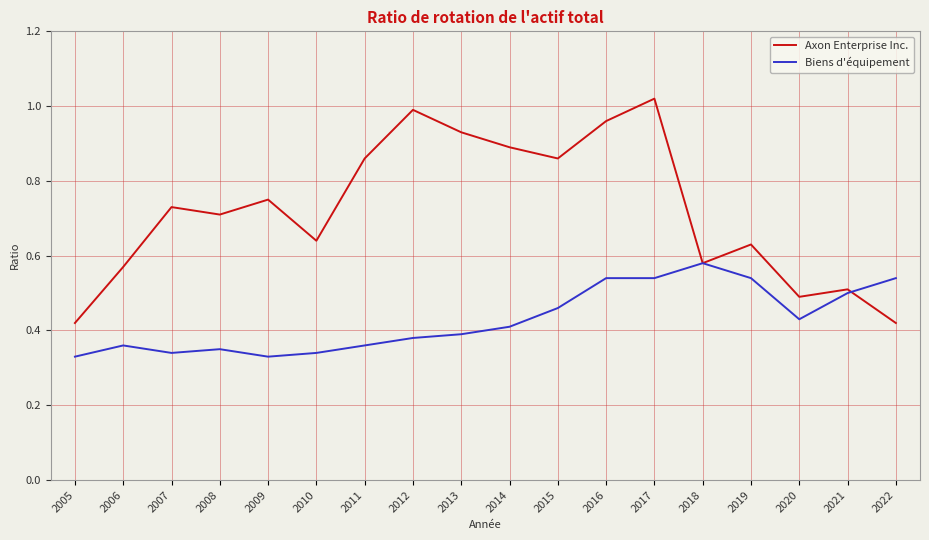

Which series has the largest range (max minus min)?

Axon Enterprise Inc.